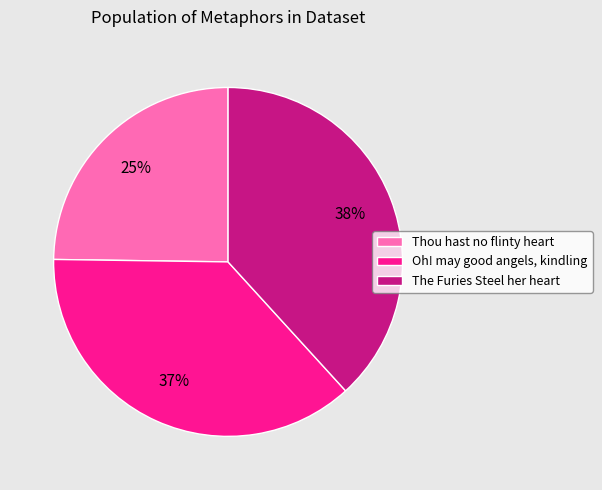

Is there a majority slice in this chart?

No